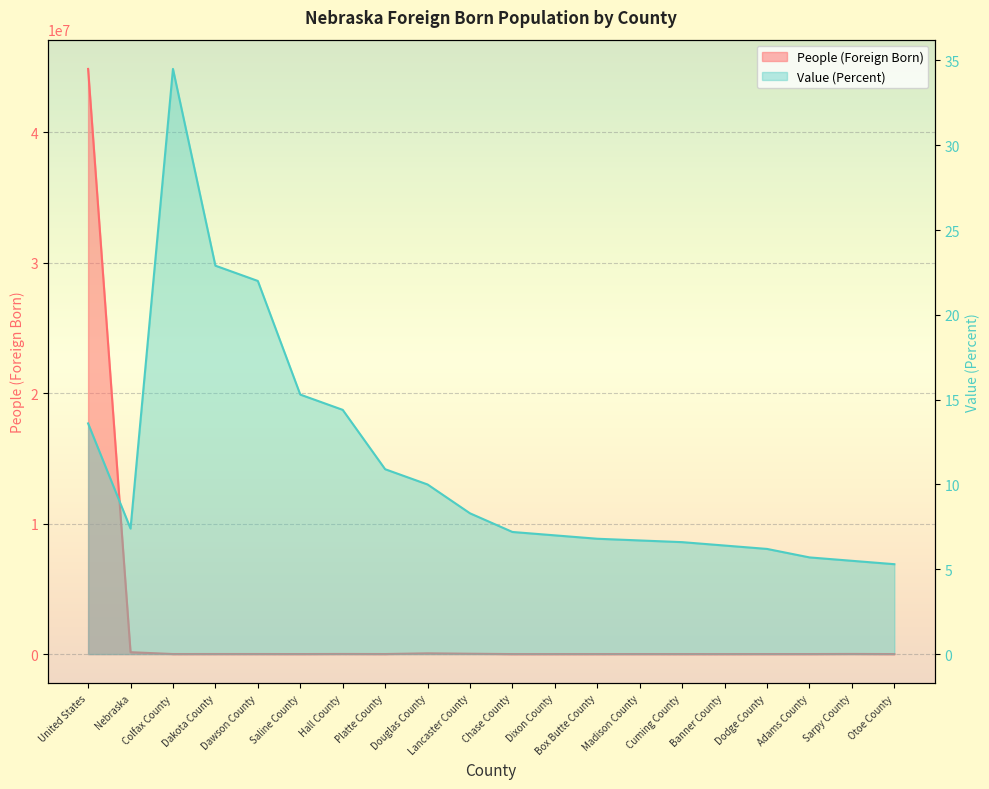

Reading left to right, what are all the values shown in this chart?

People (Foreign Born): United States=44844808.0	Nebraska=145215.0	Colfax County=3665.0	Dakota County=4869.0	Dawson County=5277.0	Saline County=2201.0	Hall County=9008.0	Platte County=3726.0	Douglas County=57906.0	Lancaster County=26739.0	Chase County=265.0	Dixon County=396.0	Box Butte County=738.0	Madison County=2397.0	Cuming County=595.0	Banner County=39.0	Dodge County=2314.0	Adams County=1774.0	Sarpy County=10307.0	Otoe County=837.0
Value (Percent): United States=13.6	Nebraska=7.4	Colfax County=34.5	Dakota County=22.9	Dawson County=22.0	Saline County=15.3	Hall County=14.4	Platte County=10.9	Douglas County=10.0	Lancaster County=8.3	Chase County=7.2	Dixon County=7.0	Box Butte County=6.8	Madison County=6.7	Cuming County=6.6	Banner County=6.4	Dodge County=6.2	Adams County=5.7	Sarpy County=5.5	Otoe County=5.3